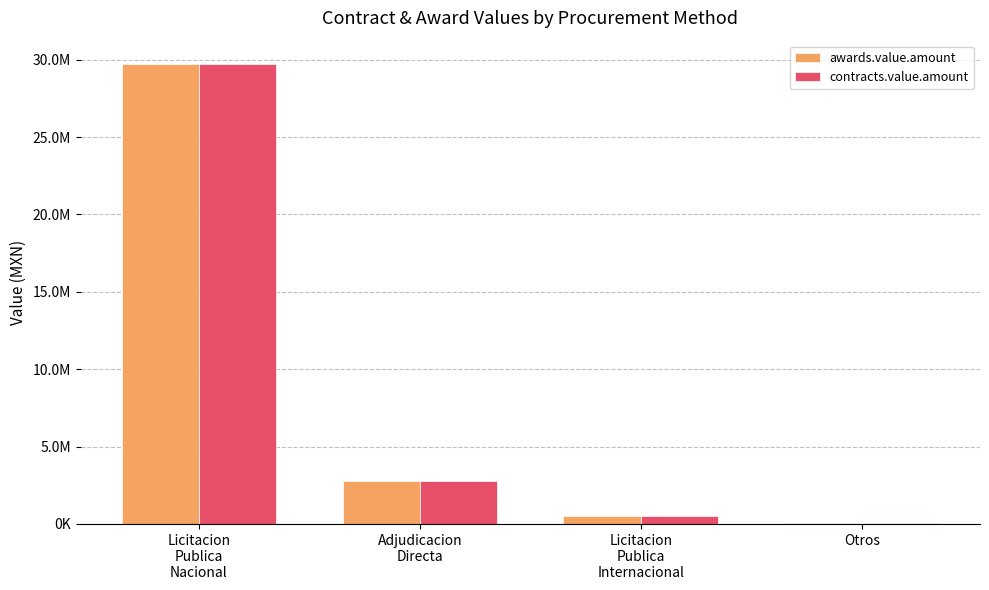

Which series has the largest total across all categories?

awards.value.amount